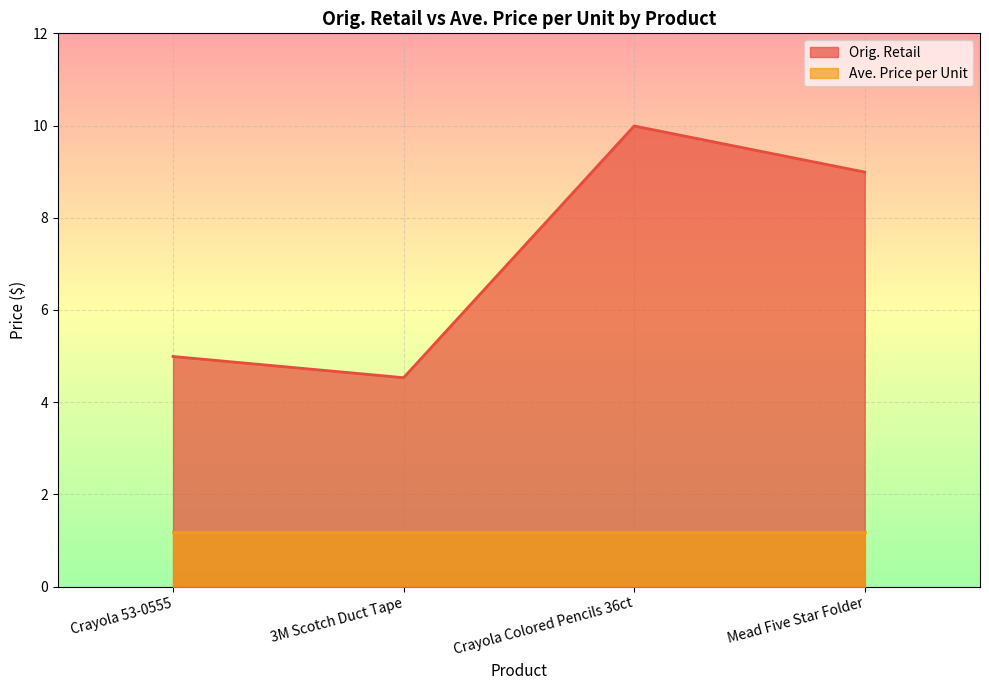

Reading left to right, extract all data points from this chart.

5.0	4.5	10.0	9.0